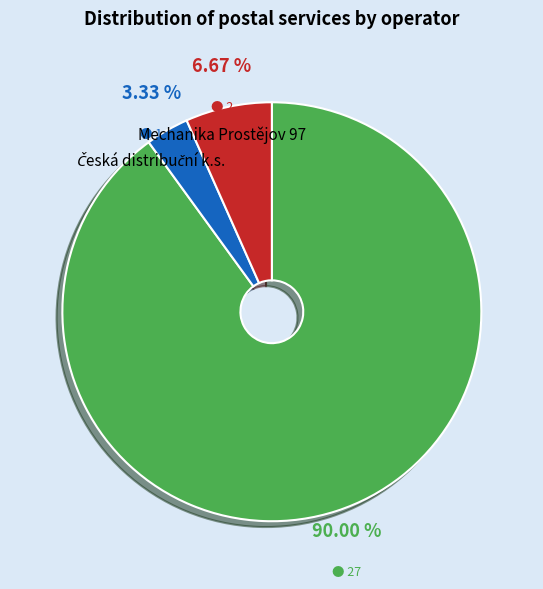

Is there any slice that represents more than half of the pie?

Yes